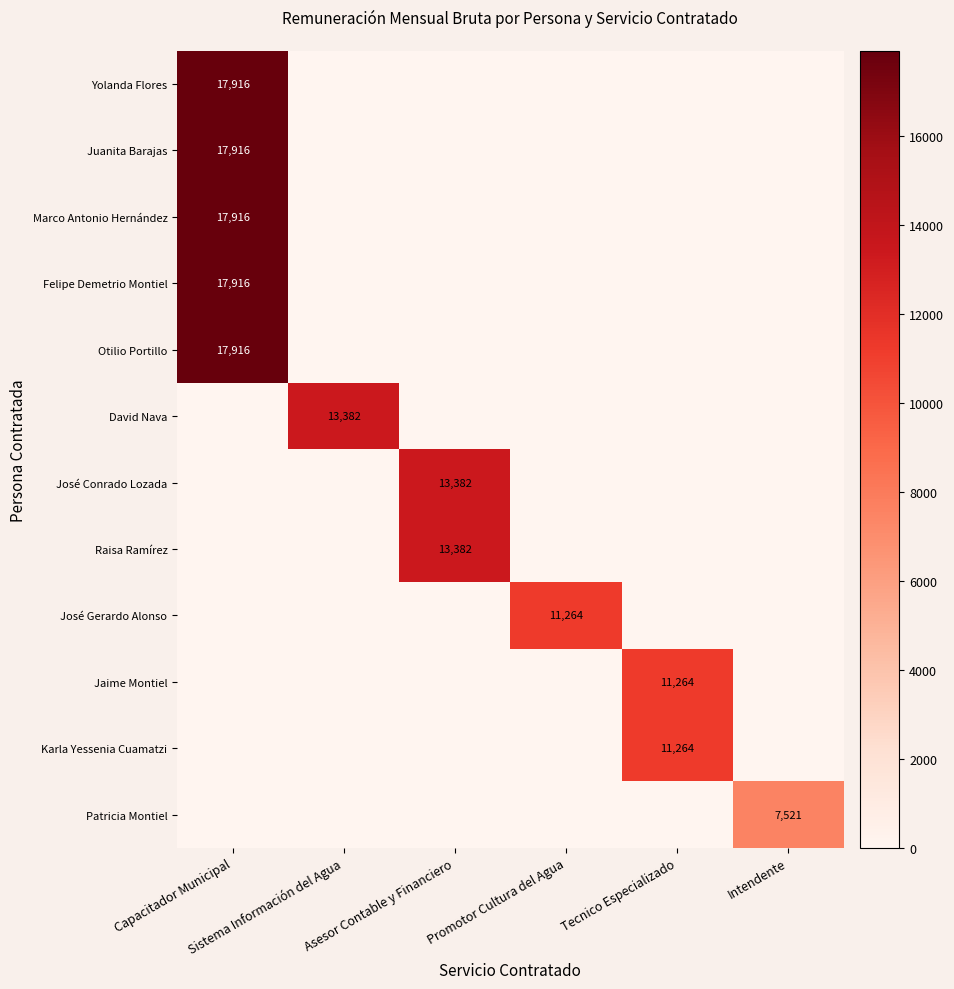

What is the sum of all Felipe Demetrio Montiel values?

17916